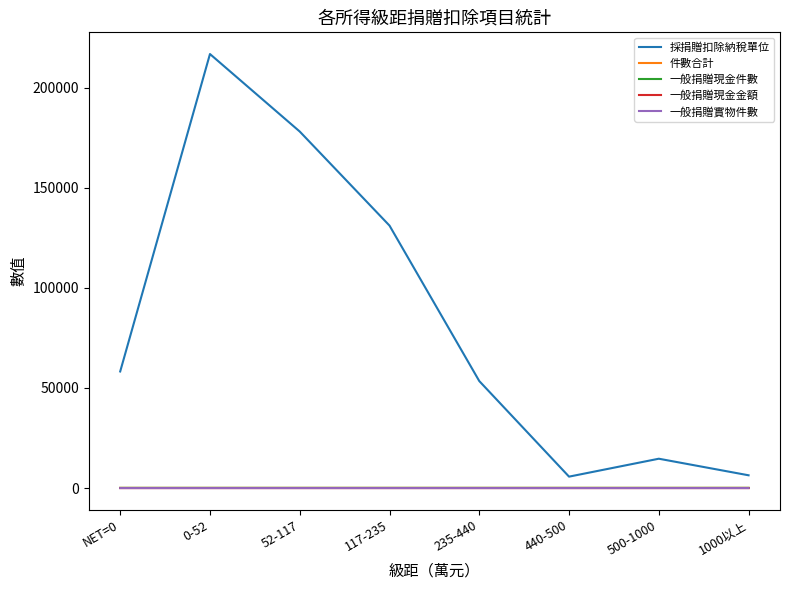

True or false: 採捐贈扣除納稅單位 and 件數合計 intersect in this chart.

False